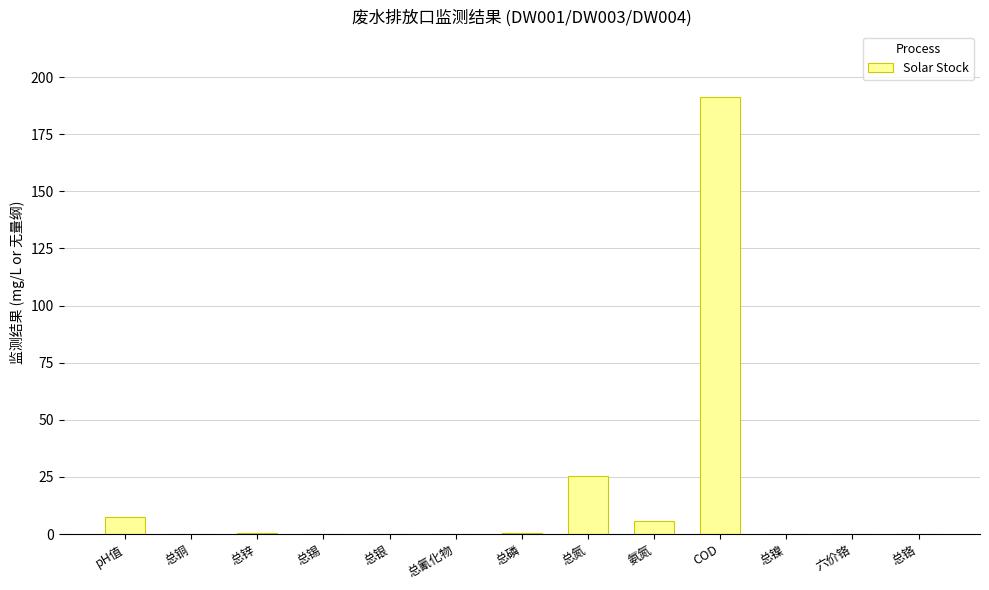

Which has a higher value, 六价铬 or pH值?

pH值